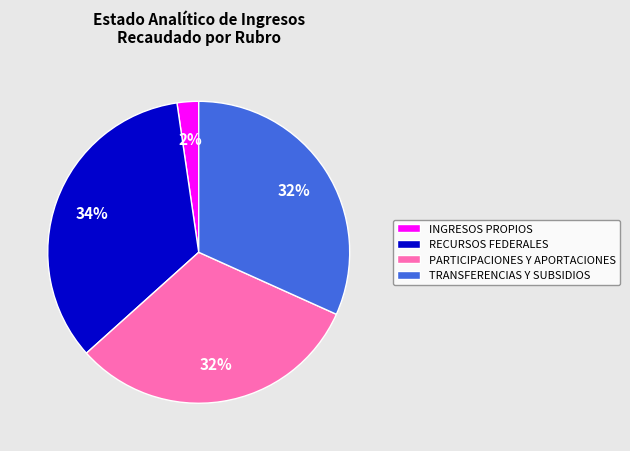

How many segments does this pie chart have?

4